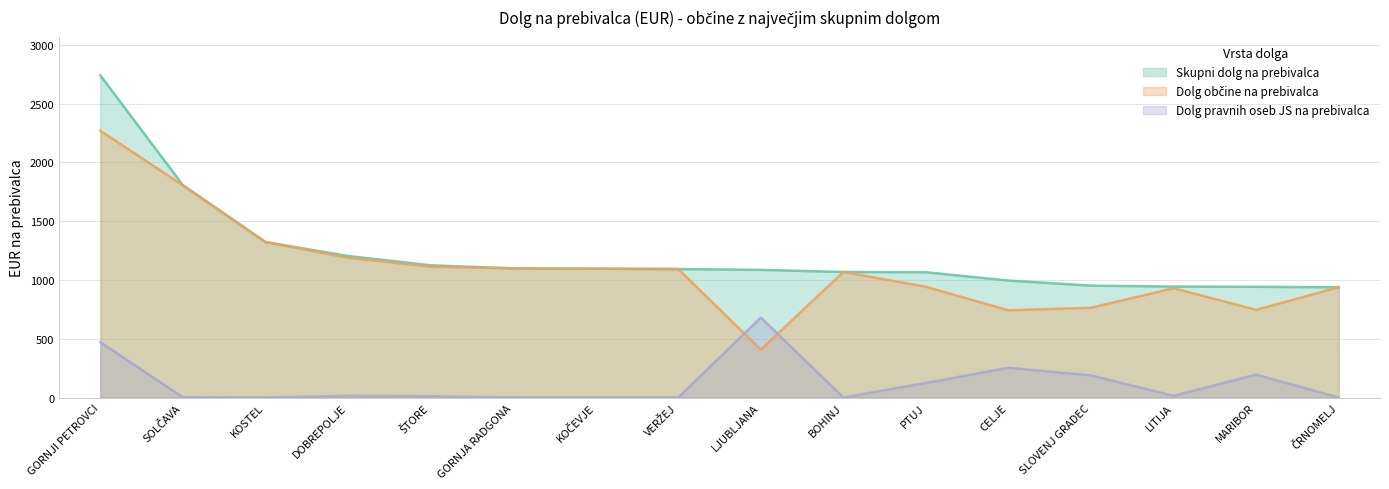

The value of Dolg pravnih oseb JS na prebivalca at SOLČAVA is 1. True or false?

False